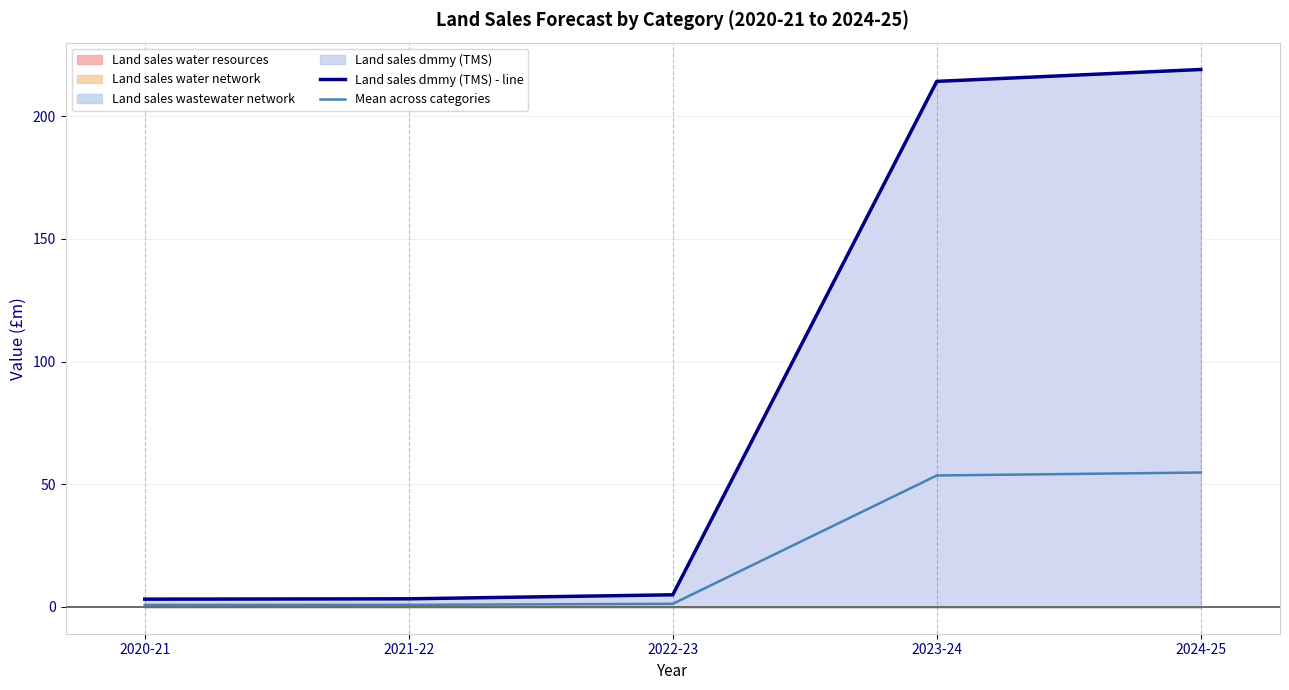

Reading right to left, extract all data points from this chart.

Land sales dmmy (TMS) - line: 219.1	214.2	4.9	3.3	3.1
Mean across categories: 54.8	53.6	1.2	0.8	0.8